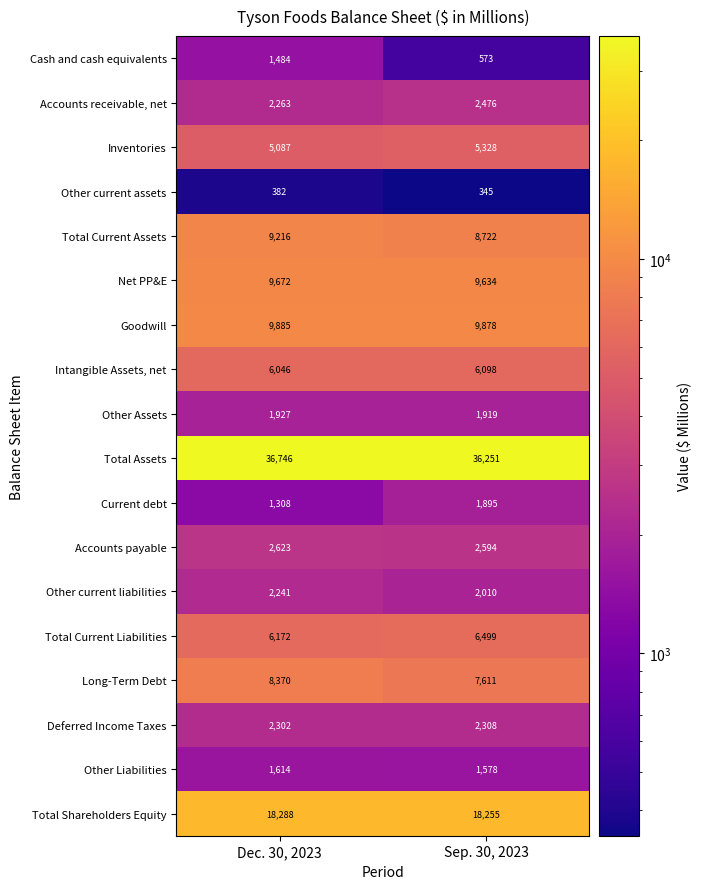

What is the spread (max minus min) of values at Sep. 30, 2023?

35906